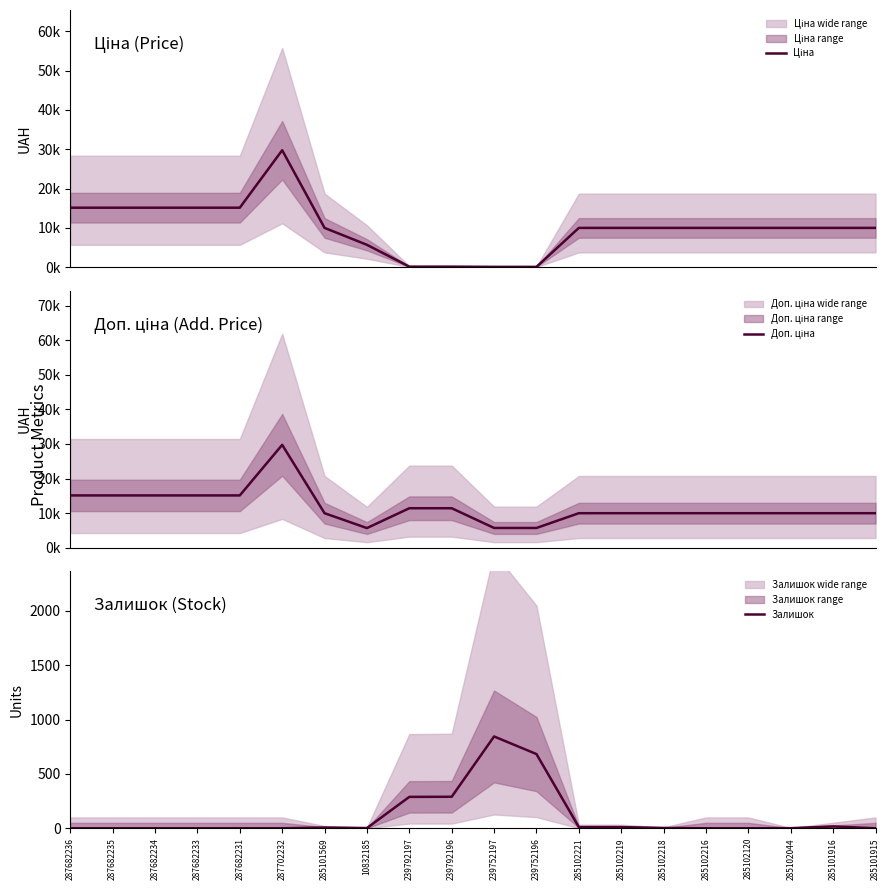

How many times do Ціна and Залишок cross each other?

2